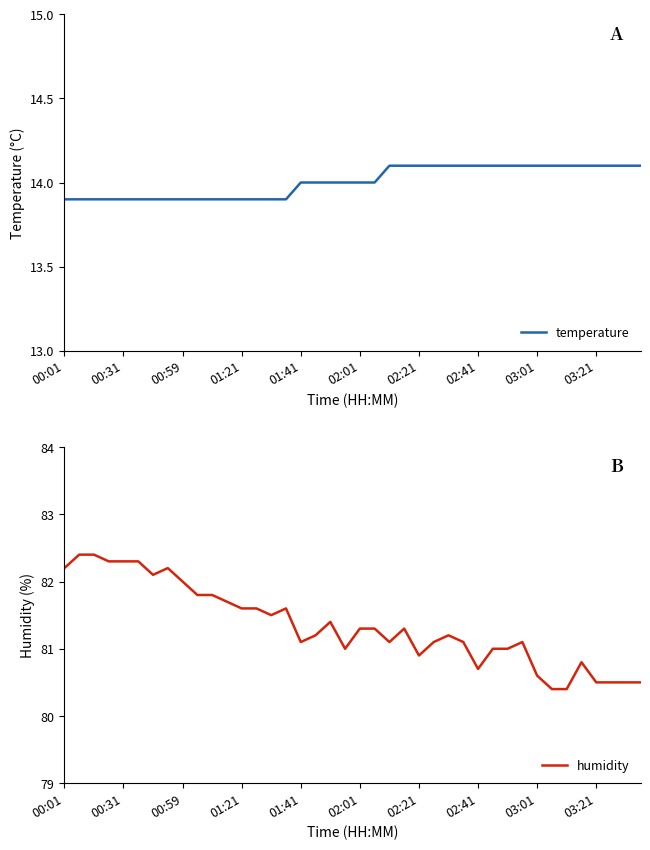

How many lines are shown in the chart?

2